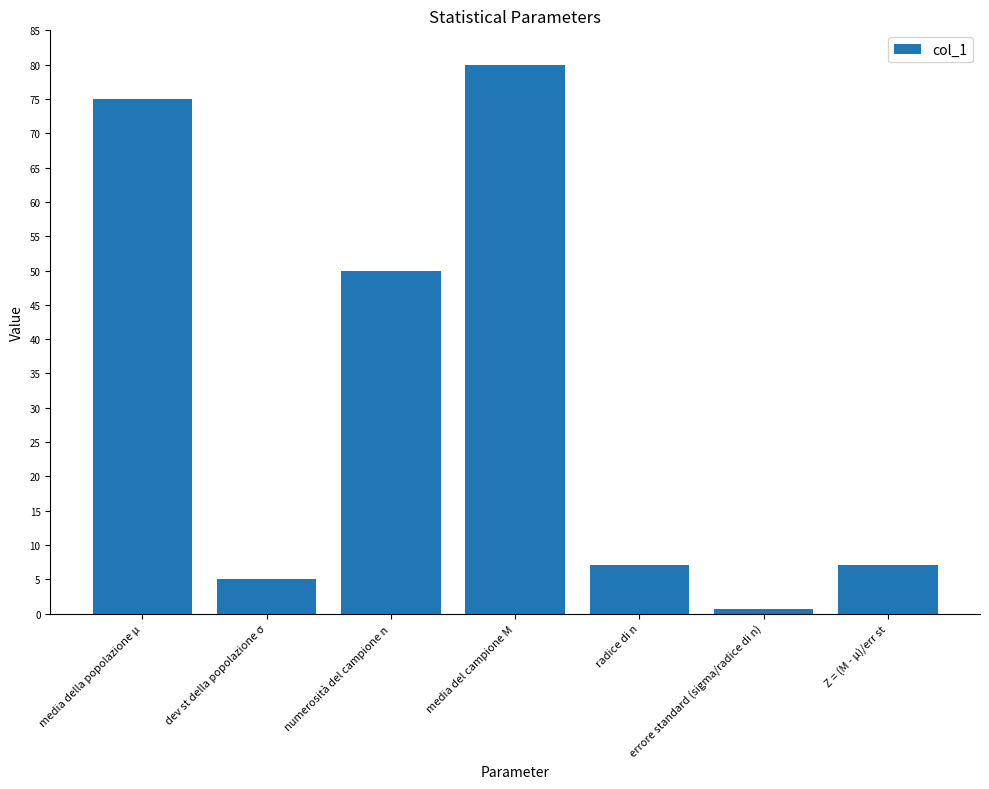

Between errore standard (sigma/radice di n) and Z = (M - μ)/err st, which is larger?

Z = (M - μ)/err st